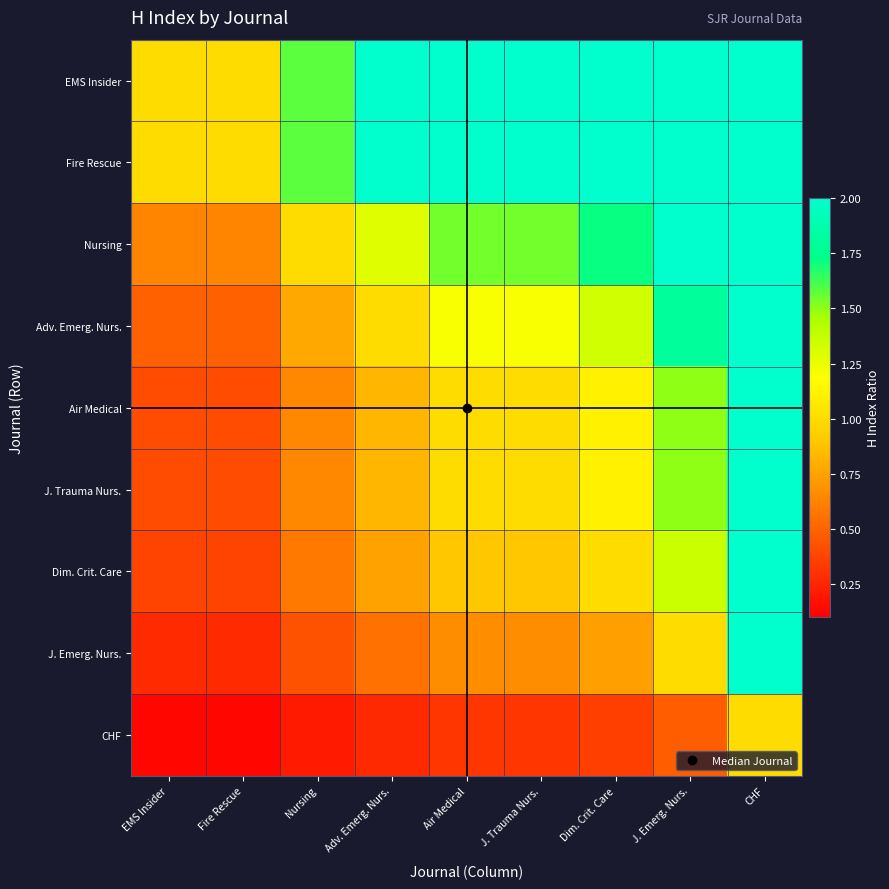

Which label corresponds to the largest value in the chart?

CHF